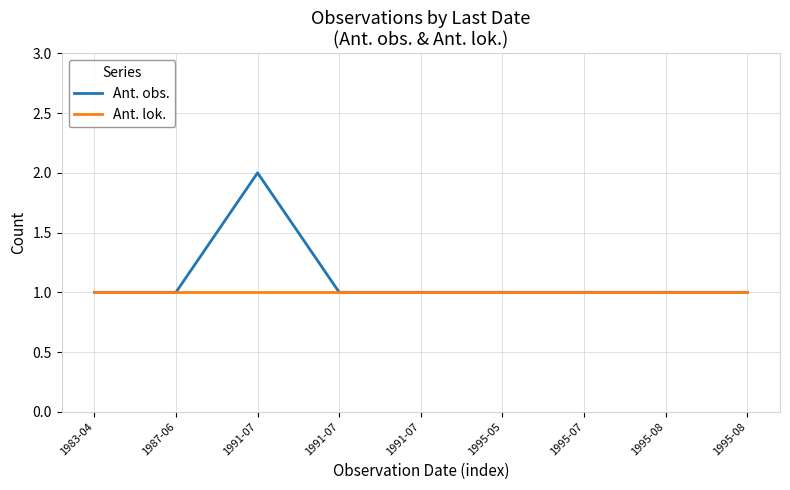

True or false: Ant. lok. and Ant. obs. cross at least once.

False